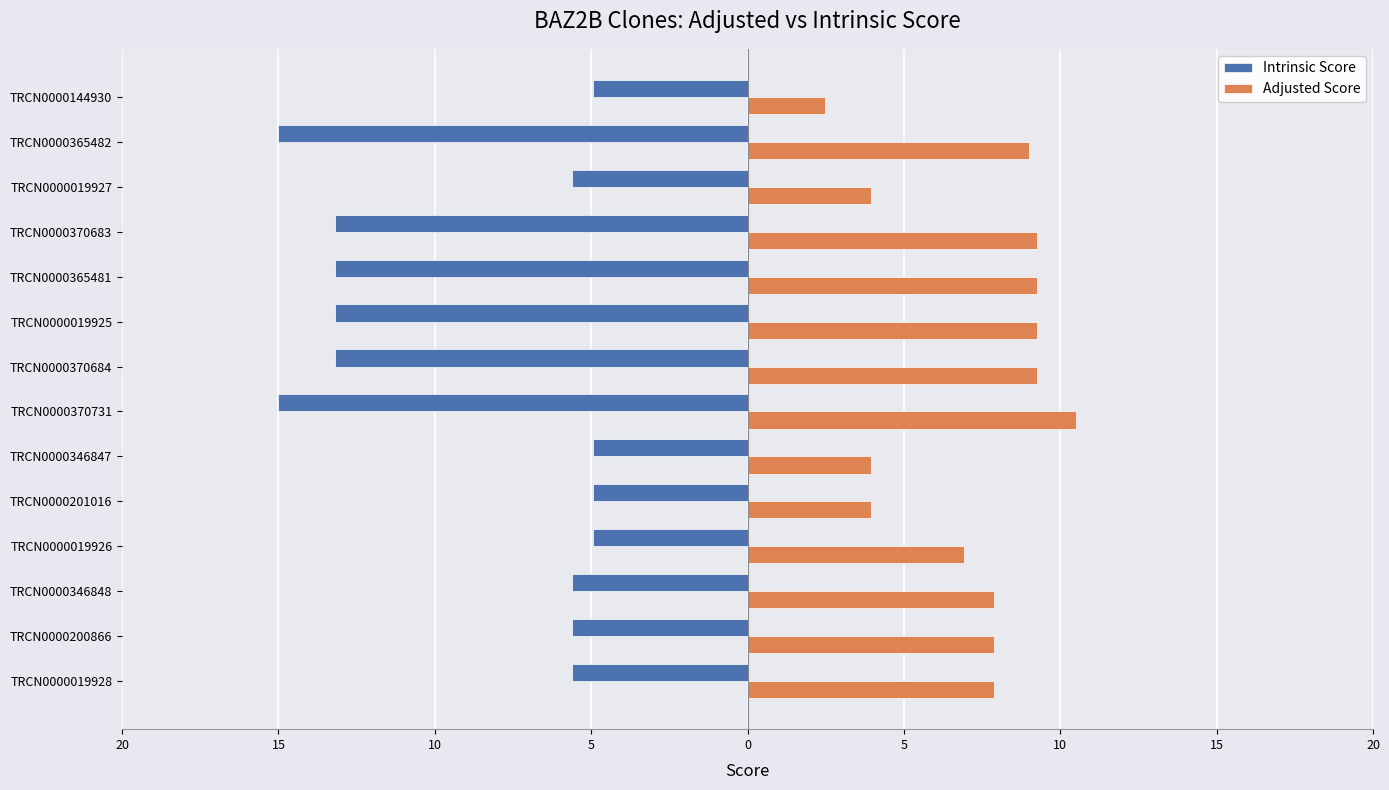

What are all the series names shown in the legend?

Intrinsic Score, Adjusted Score